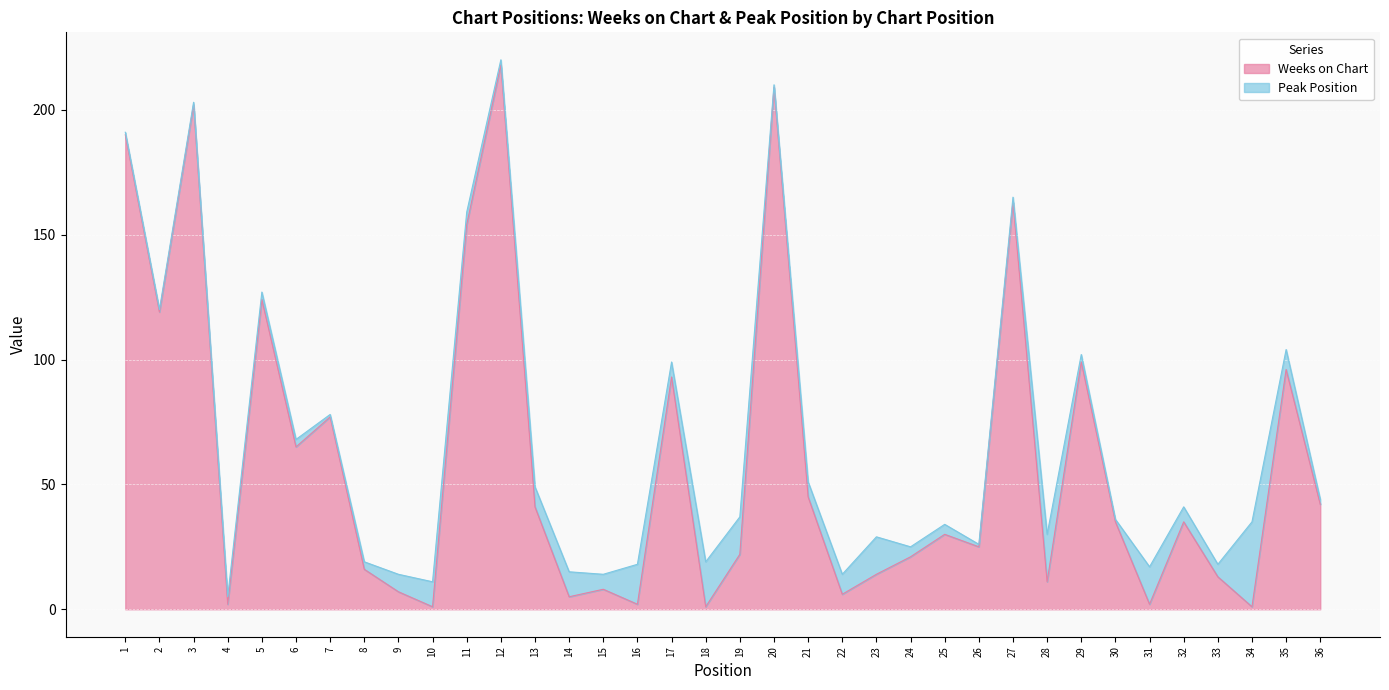

Where is the first local maximum?

3